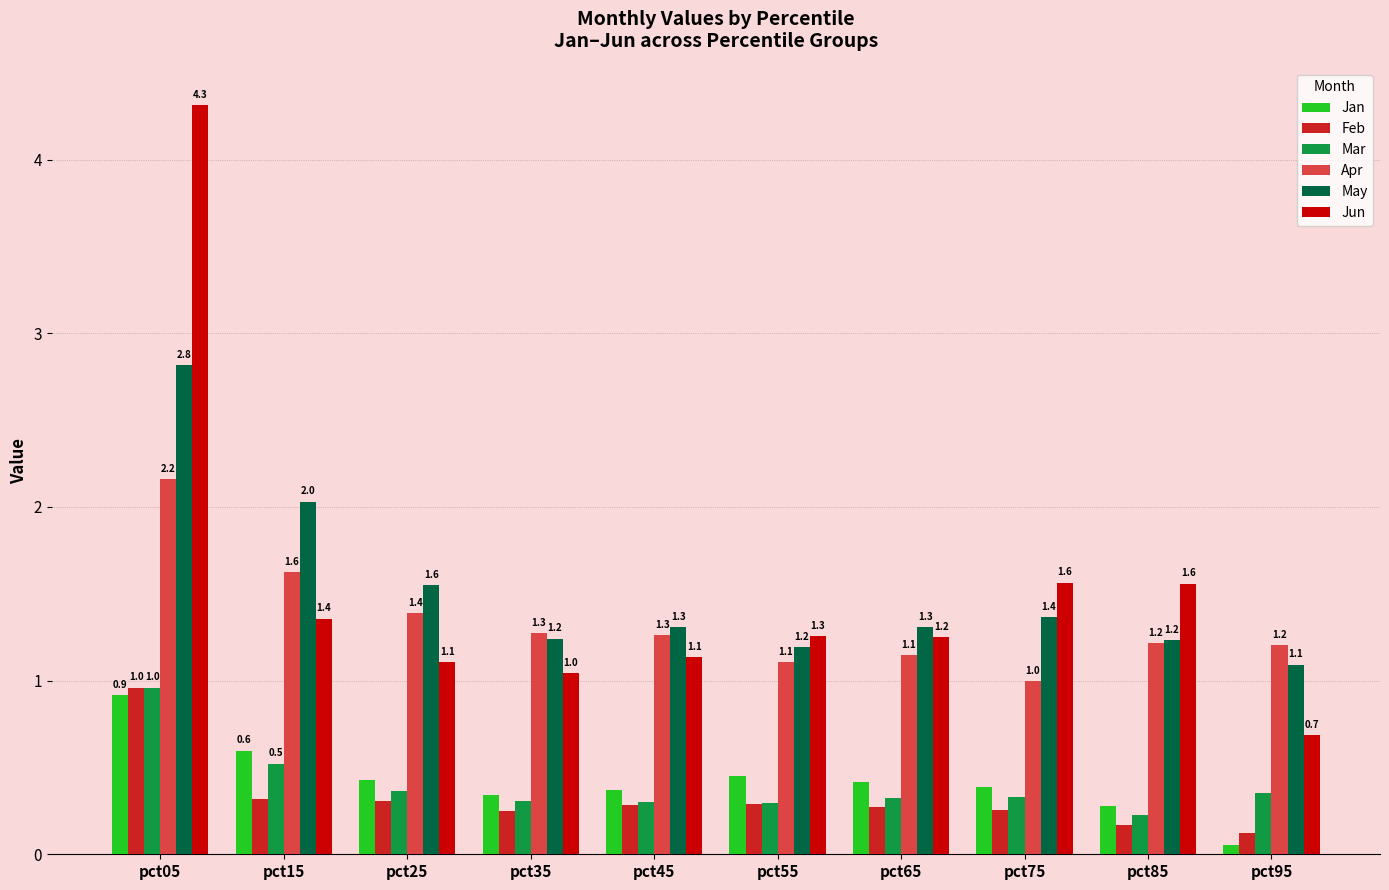

Read the May value at pct65.

1.3